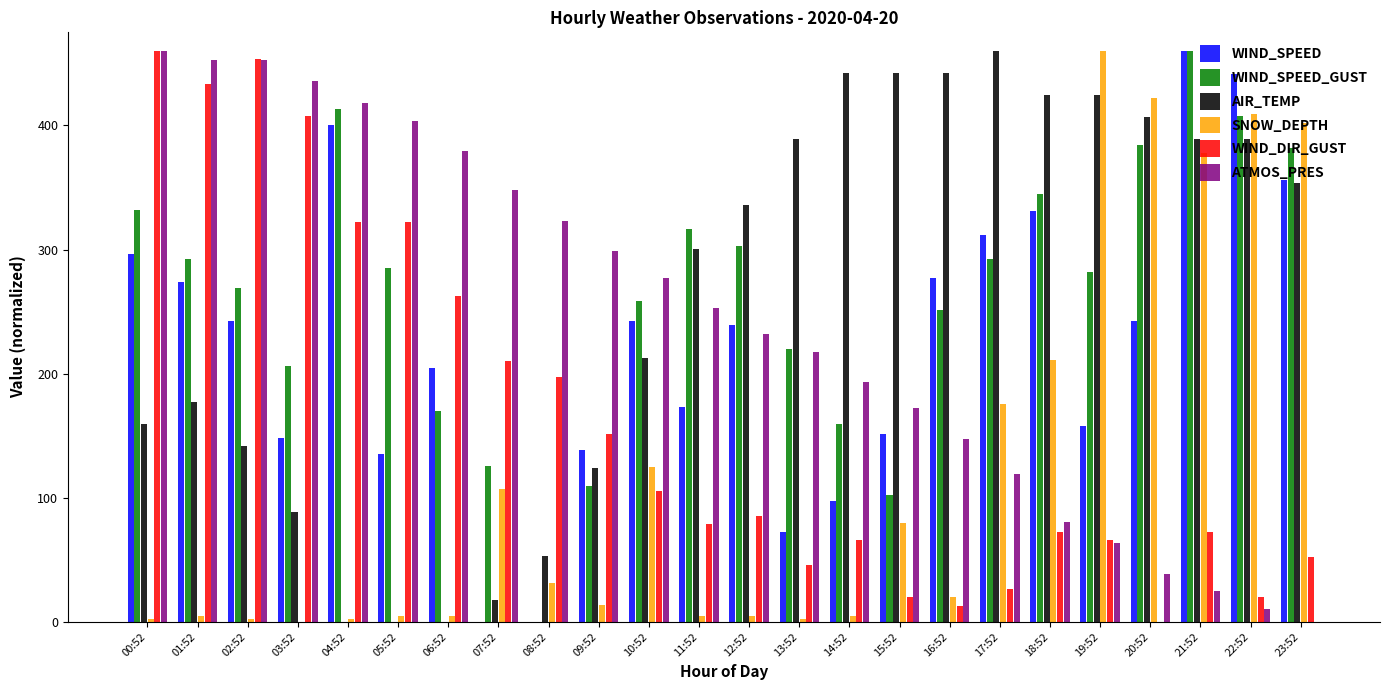

Which series changed the most between 01:52 and 04:52?

AIR_TEMP